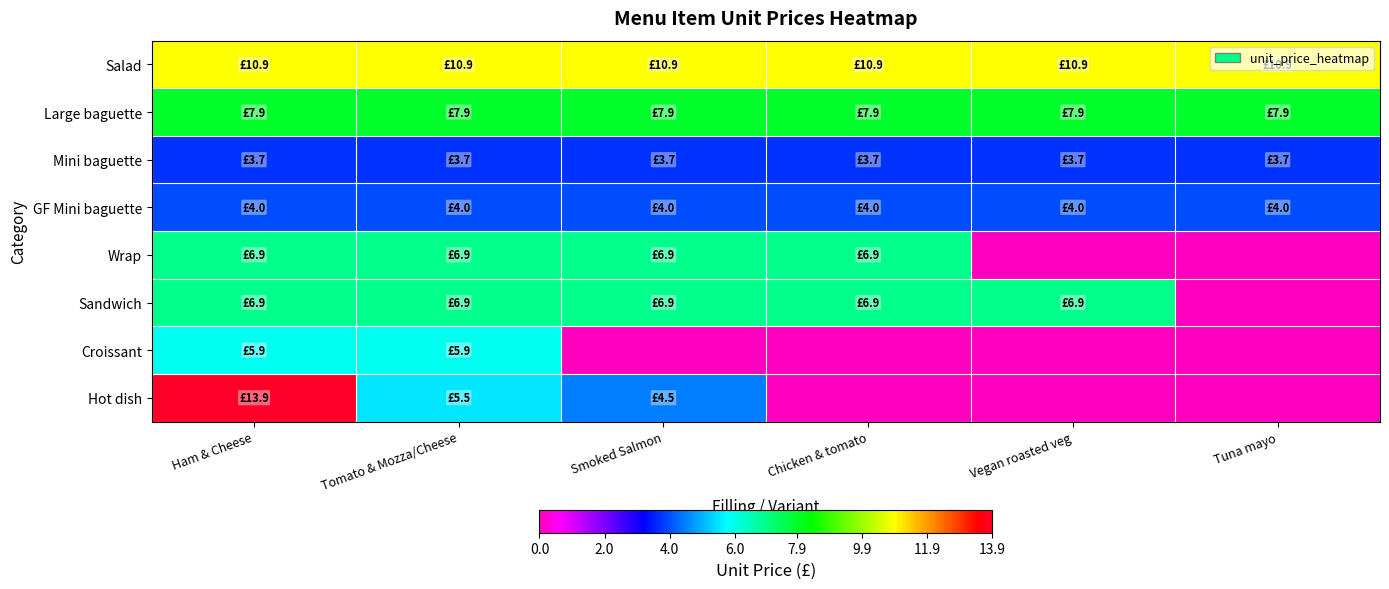

Rank the series at Smoked Salmon from highest to lowest value.

Salad, Large baguette, Wrap, Sandwich, Hot dish, GF Mini baguette, Mini baguette, Croissant